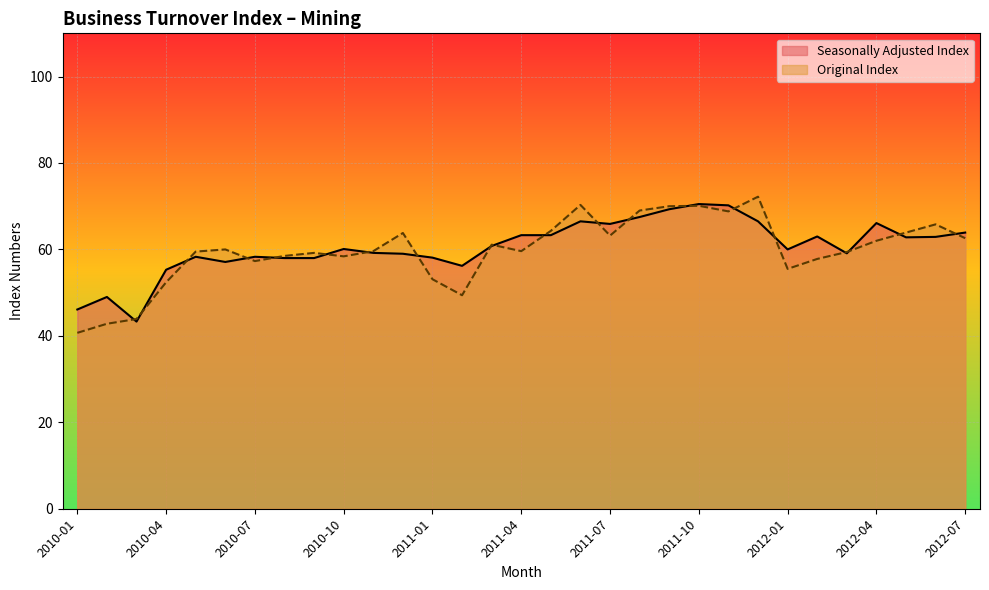

Reading left to right, what are all the values shown in this chart?

Seasonally Adjusted Index: 2010-01=46.1	2010-02=49.0	2010-03=43.3	2010-04=55.3	2010-05=58.3	2010-06=57.1	2010-07=58.3	2010-08=58.0	2010-09=58.0	2010-10=60.1	2010-11=59.2	2010-12=59.0	2011-01=58.1	2011-02=56.2	2011-03=60.8	2011-04=63.3	2011-05=63.3	2011-06=66.5	2011-07=65.9	2011-08=67.5	2011-09=69.3	2011-10=70.5	2011-11=70.2	2011-12=66.5	2012-01=60.0	2012-02=63.0	2012-03=59.1	2012-04=66.1	2012-05=62.8	2012-06=62.9	2012-07=63.9
Original Index: 2010-01=40.7	2010-02=42.8	2010-03=43.9	2010-04=52.4	2010-05=59.5	2010-06=60.0	2010-07=57.3	2010-08=58.5	2010-09=59.2	2010-10=58.4	2010-11=59.6	2010-12=63.8	2011-01=53.1	2011-02=49.4	2011-03=61.1	2011-04=59.6	2011-05=64.3	2011-06=70.3	2011-07=63.2	2011-08=69.0	2011-09=70.0	2011-10=70.1	2011-11=68.8	2011-12=72.2	2012-01=55.5	2012-02=57.8	2012-03=59.4	2012-04=62.0	2012-05=63.9	2012-06=65.8	2012-07=62.6